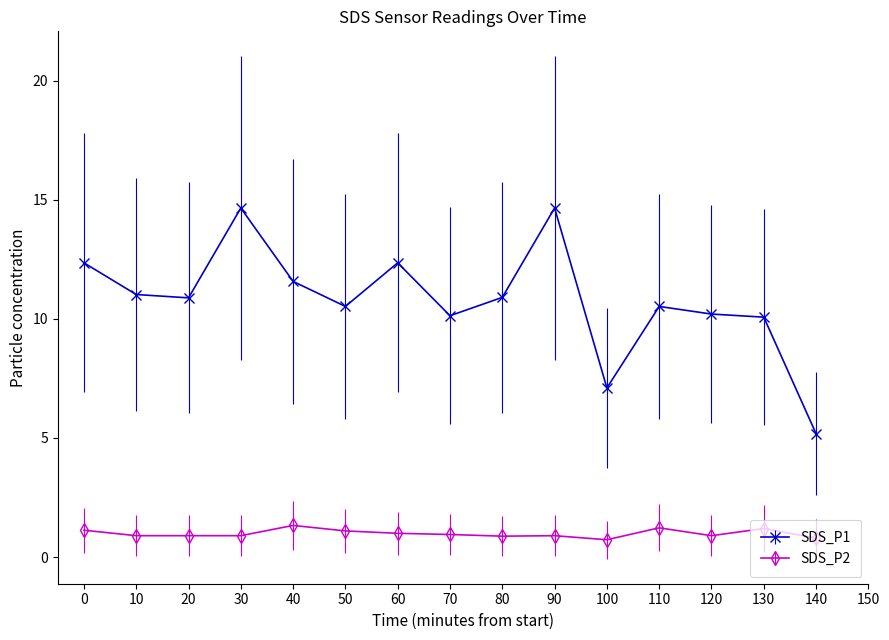

What are all the series names shown in the legend?

SDS_P1, SDS_P2